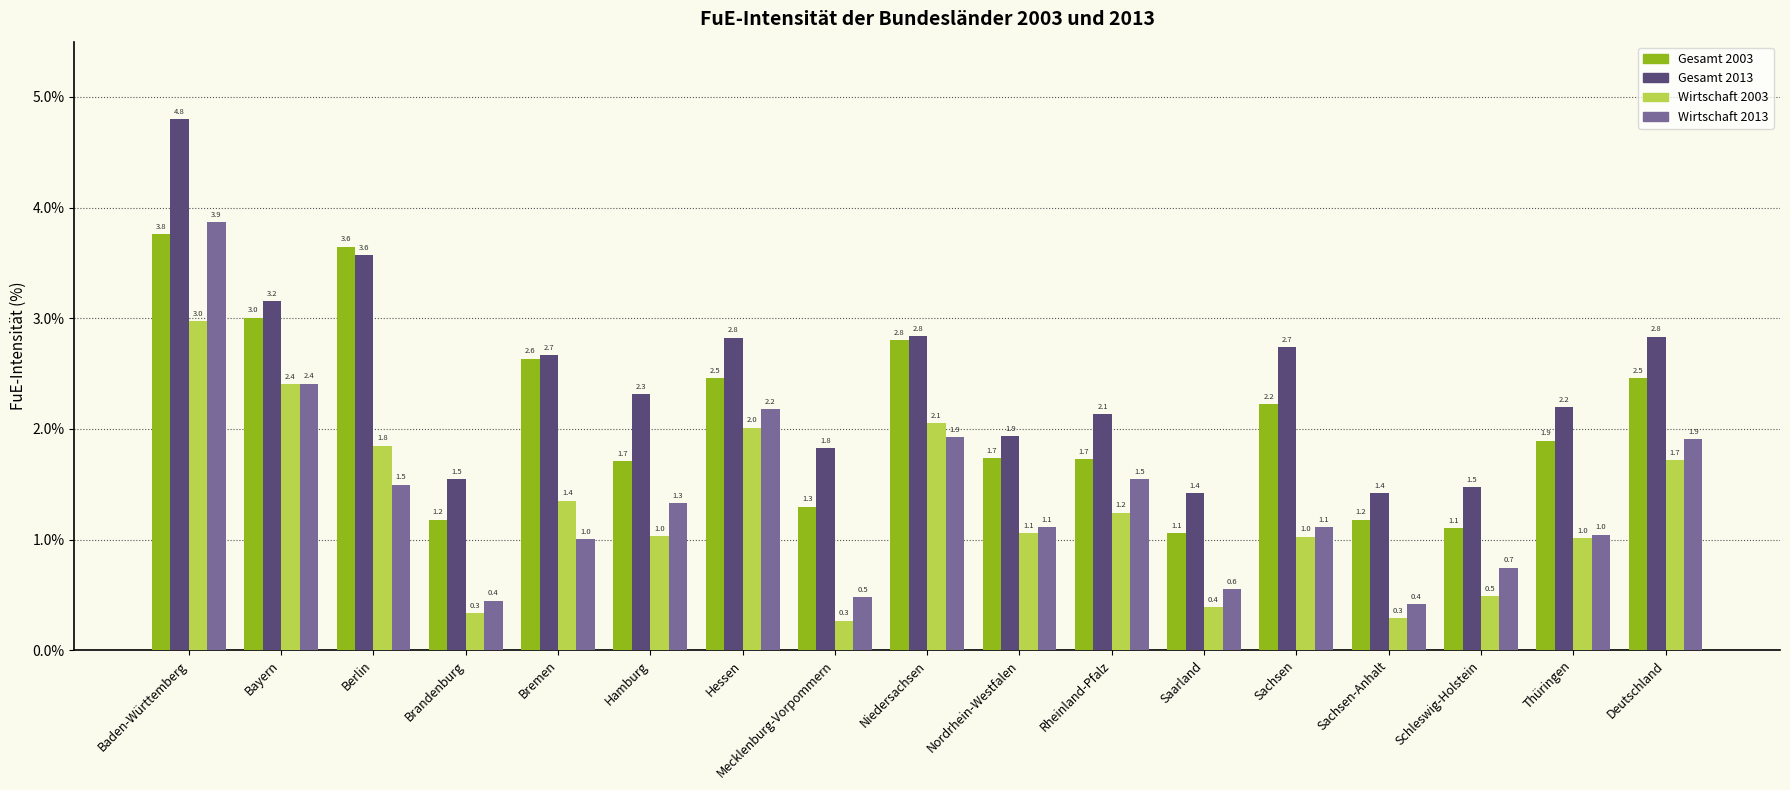

What is the sum of the Wirtschaft 2003 values at Mecklenburg-Vorpommern and Sachsen?

1.3